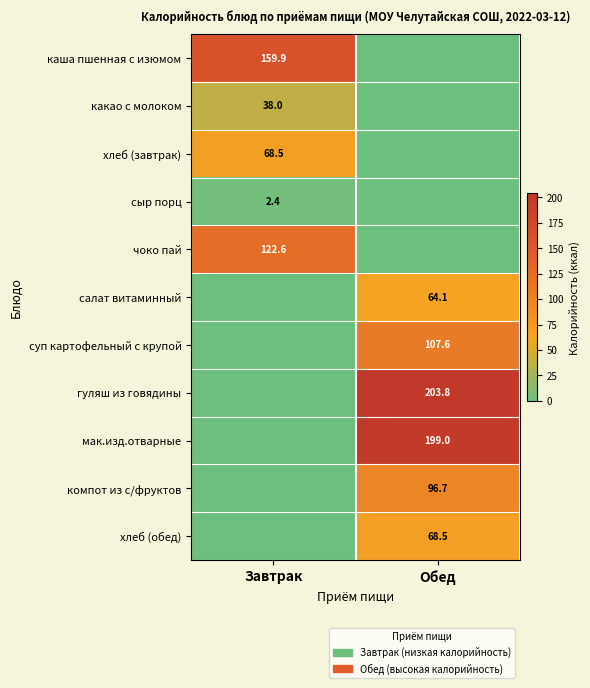

At how many categories does at least one series exceed 195?

1